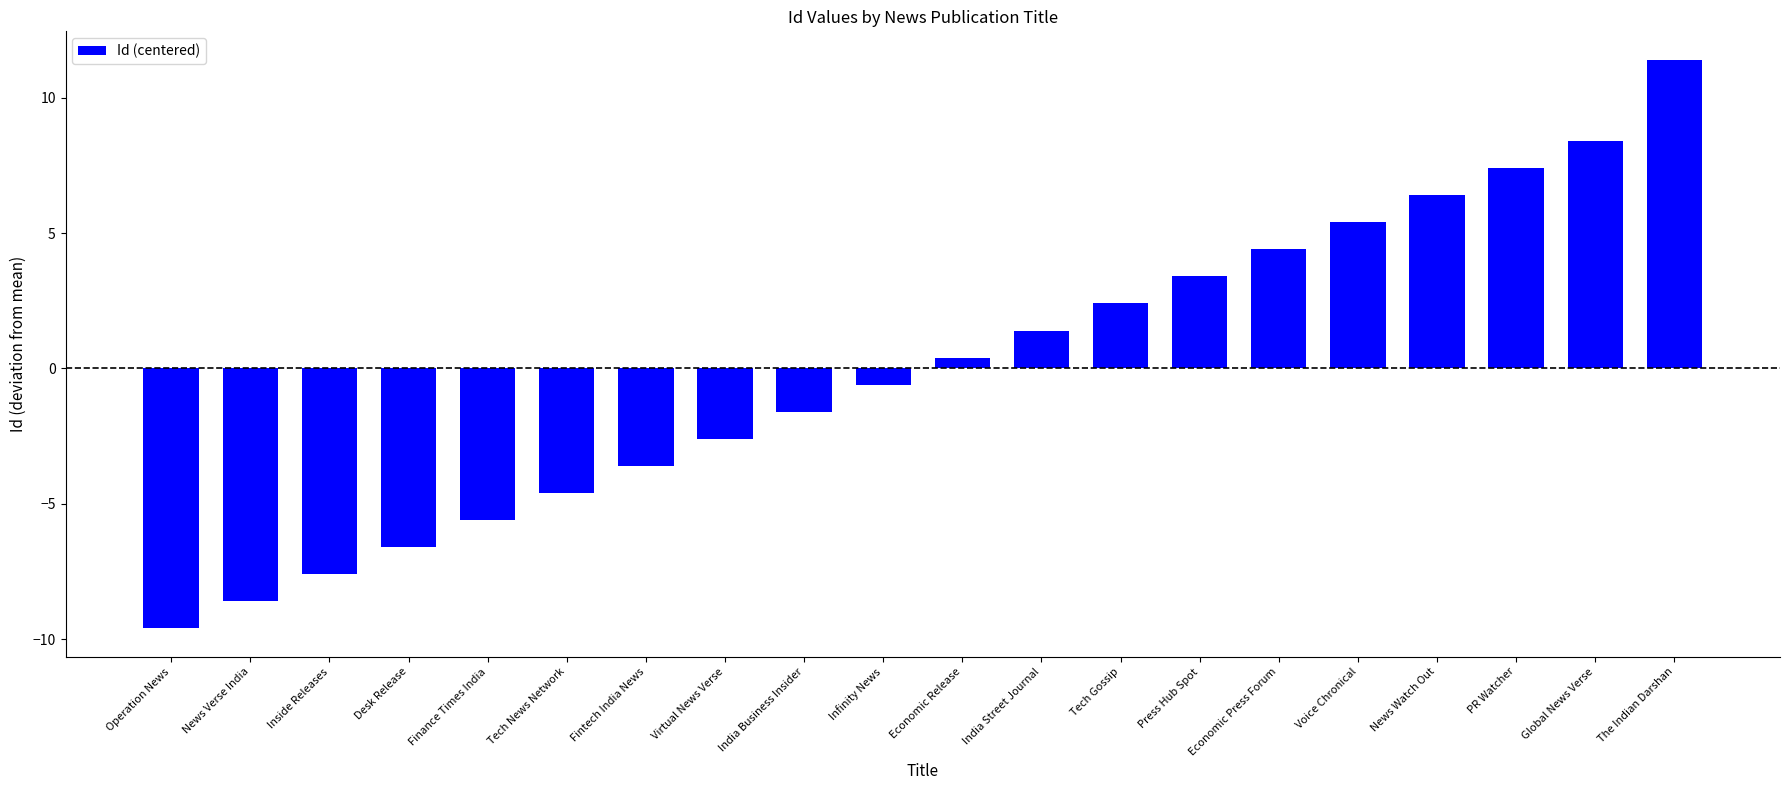

True or false: the data shows 6.2 at Economic Press Forum.

False